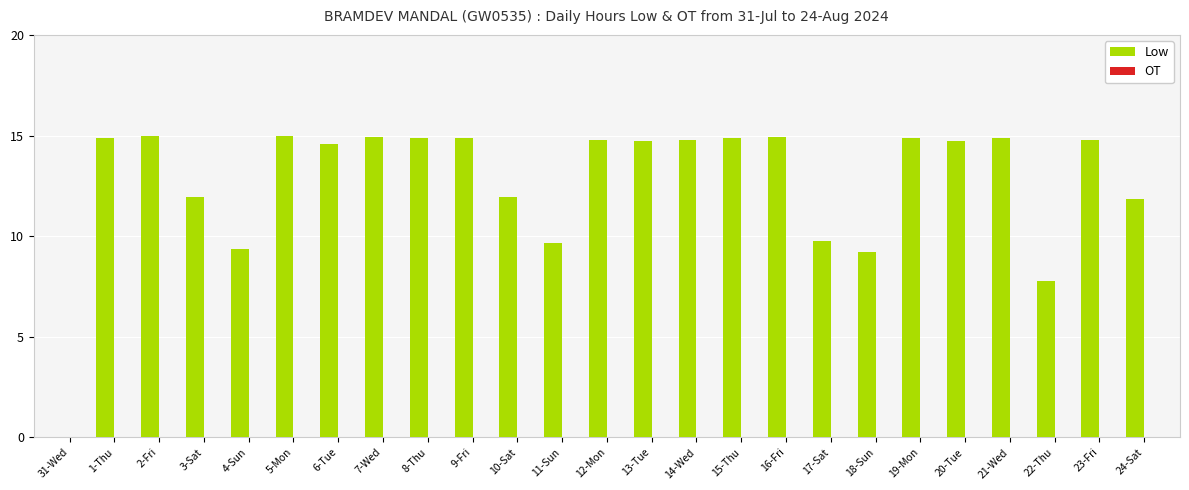

How many data points does each series have?

25